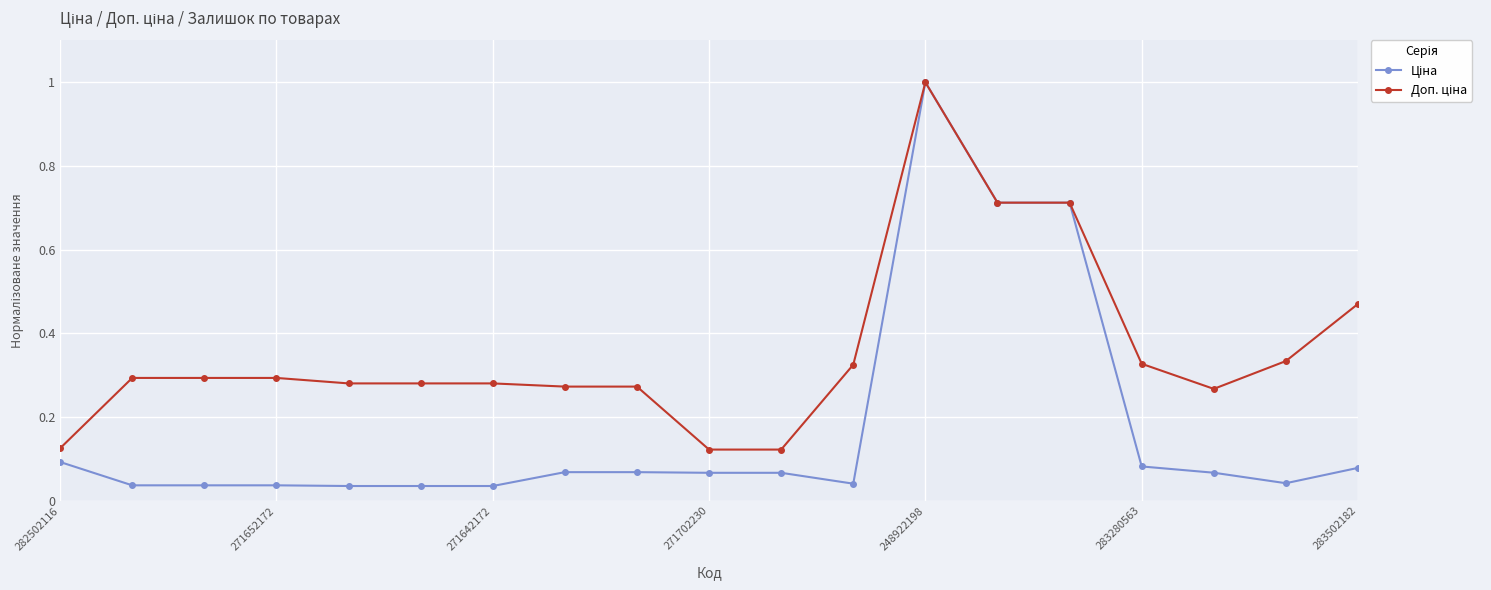

At how many categories does at least one series exceed 0?

19